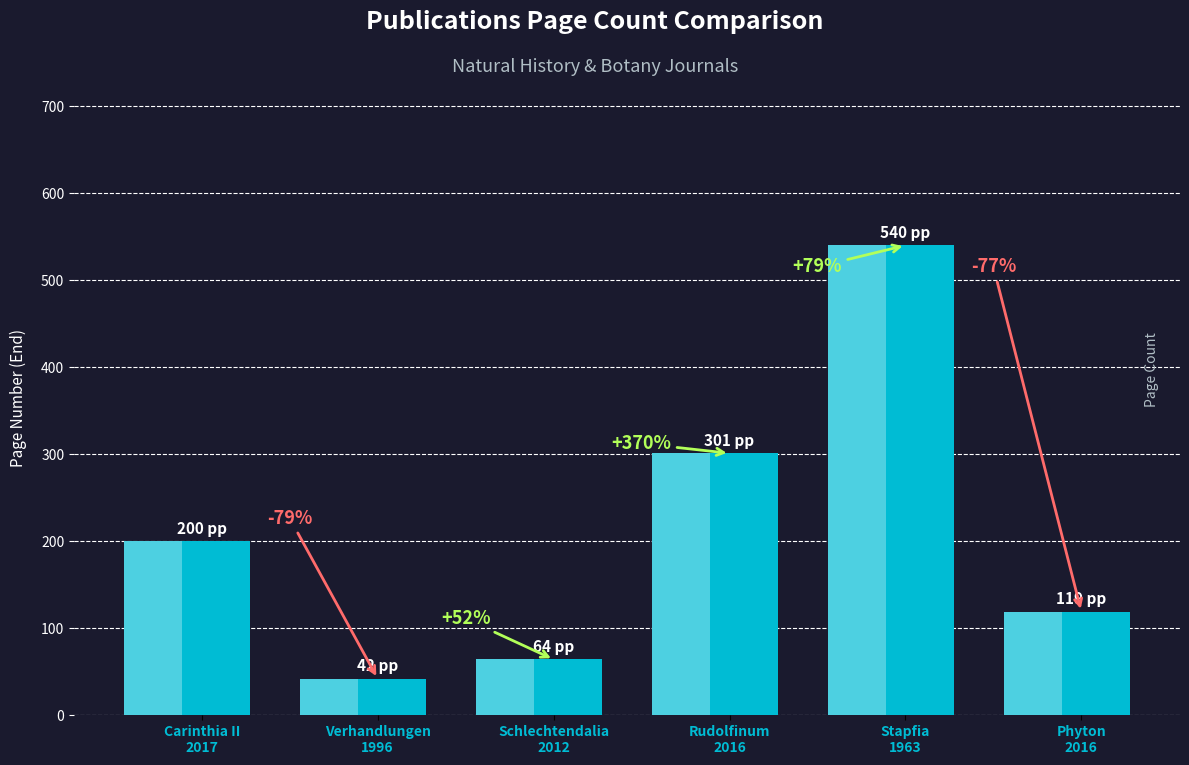

Which has a higher value, Carinthia II
2017 or Rudolfinum
2016?

Rudolfinum
2016